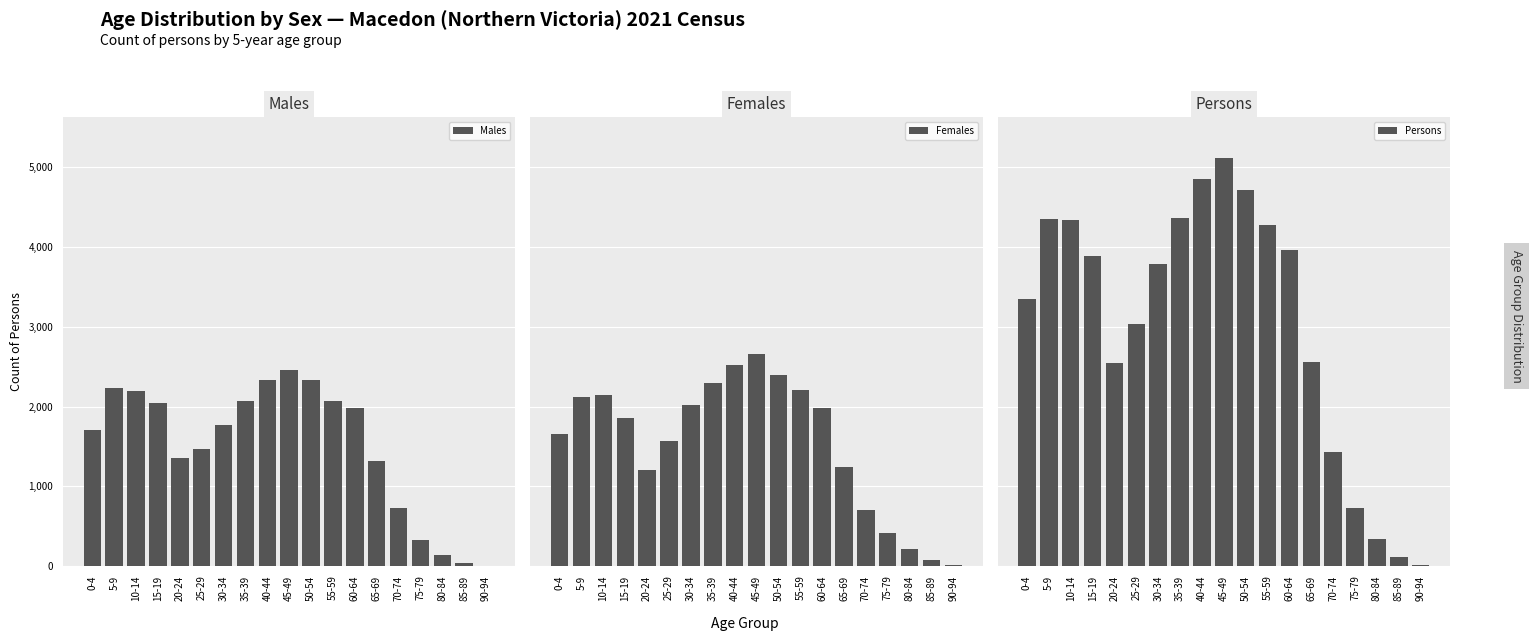

What is the difference between the maximum and minimum values in the Females series?

2643